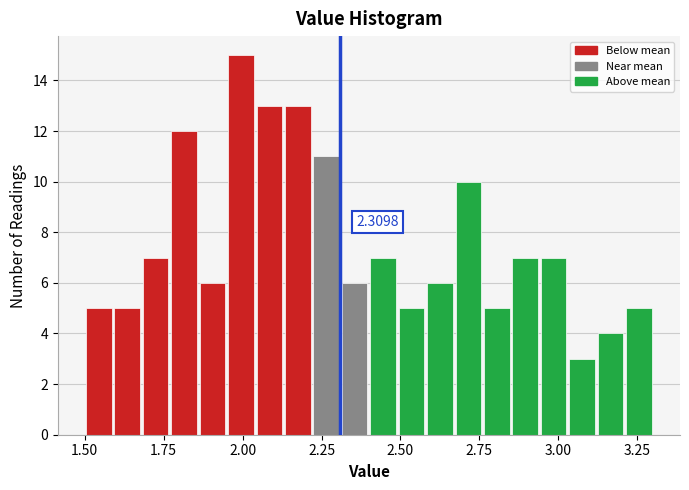

Around what value on the x-axis is the tallest bar? Give the approximate position of its centre, as read against the axis.

2.00